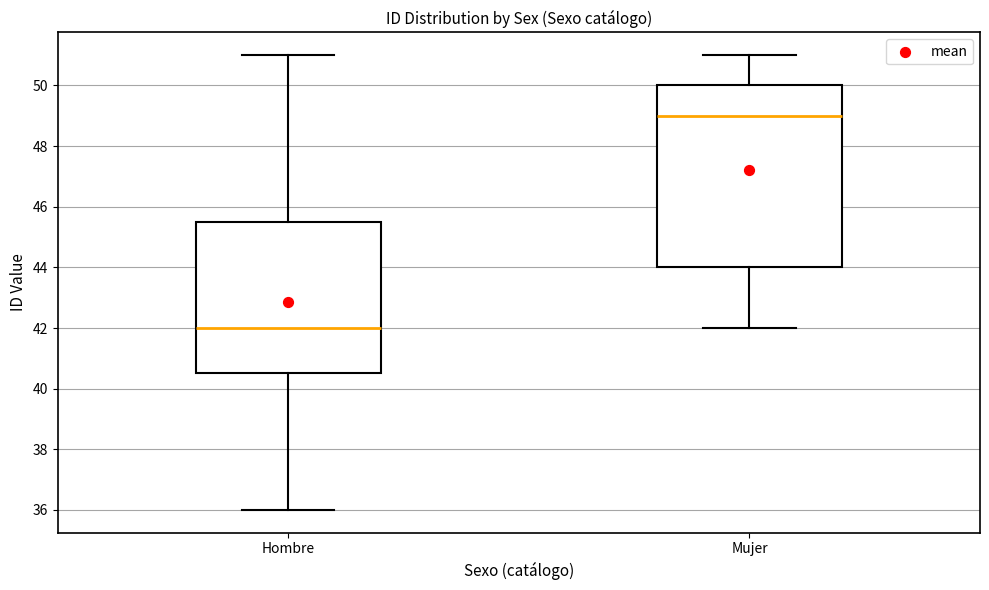

Comparing the boxes themselves (not the whiskers), which one is the tallest?

Mujer